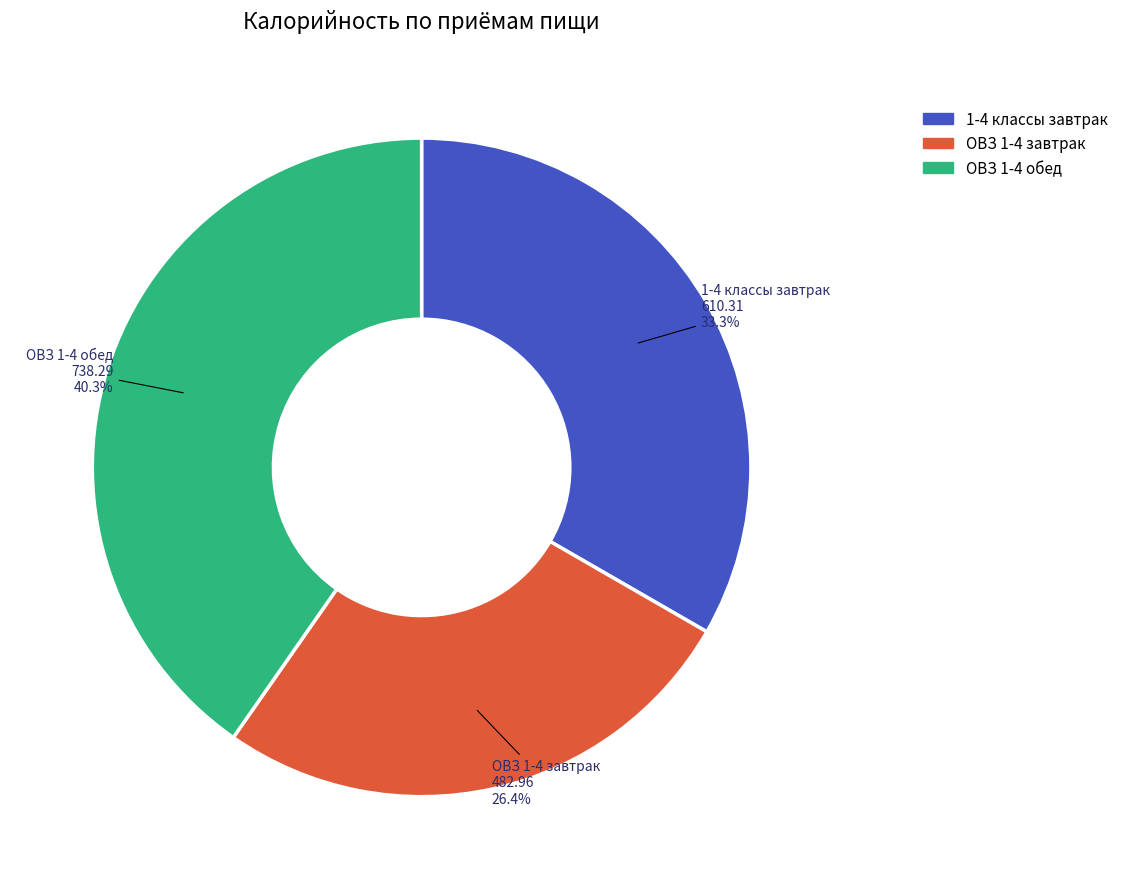

To the nearest percent, what is the combined percentage of ОВЗ 1-4 обед and 1-4 классы завтрак?

74%